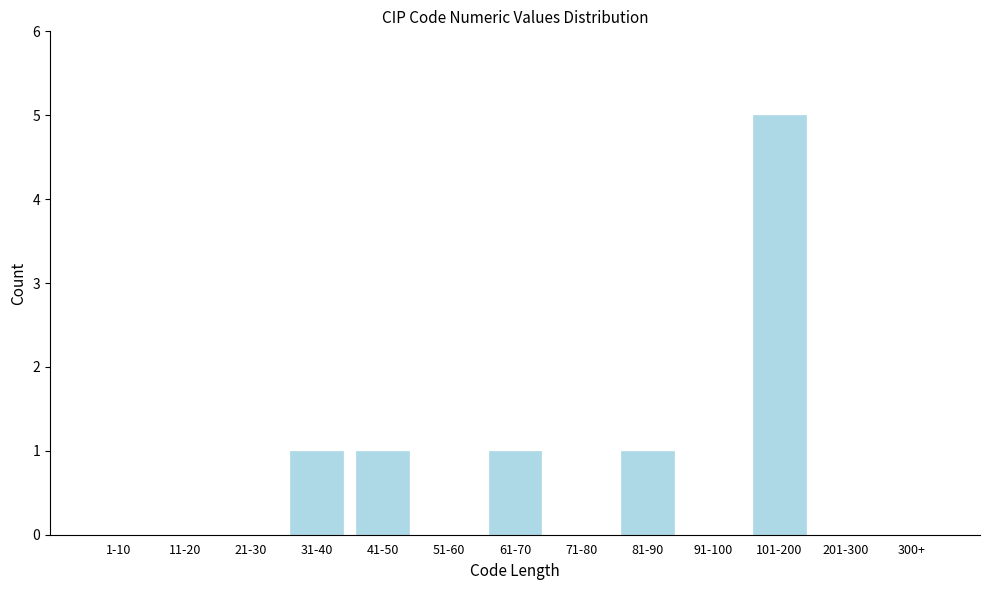

Reading left to right, transcribe all the data shown in this chart.

1-10=0	11-20=0	21-30=0	31-40=1	41-50=1	51-60=0	61-70=1	71-80=0	81-90=1	91-100=0	101-200=5	201-300=0	300+=0